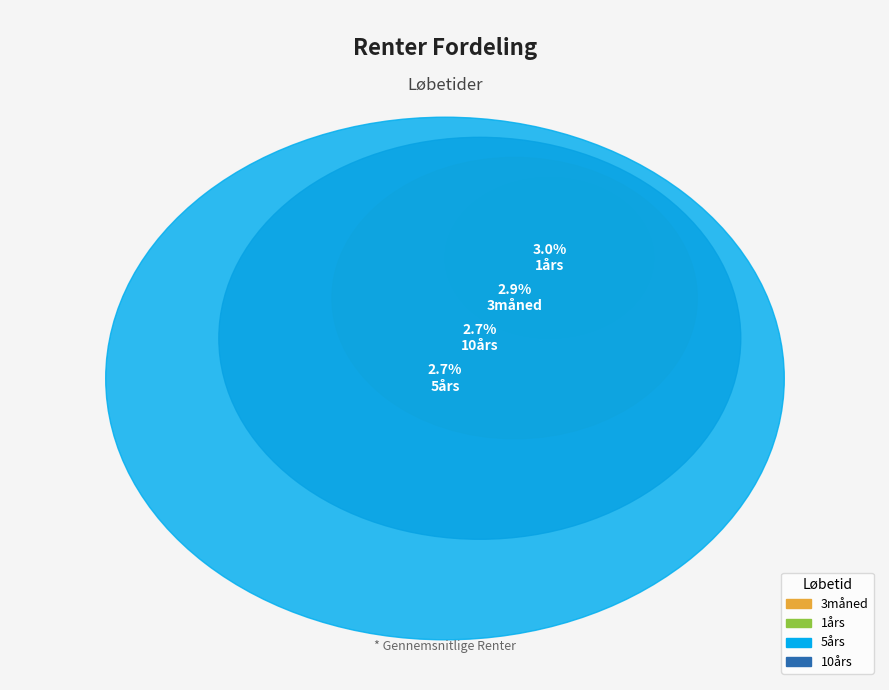

Count the number of slices in the pie.

4